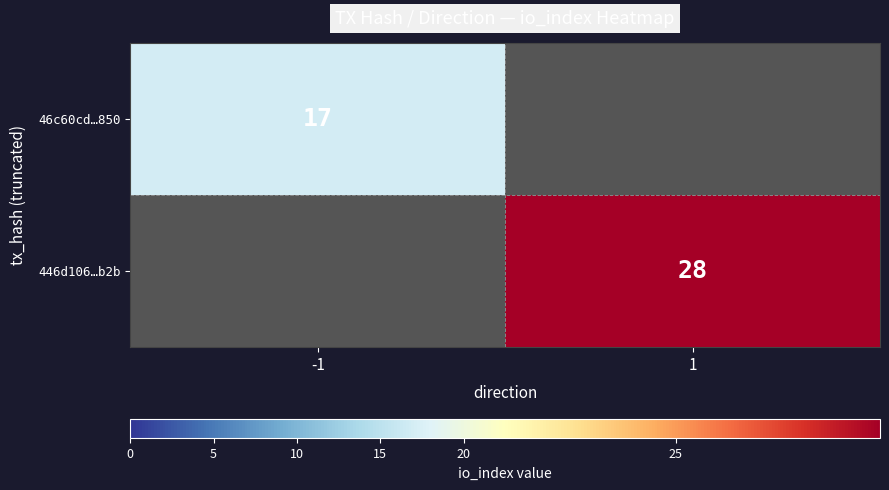

Is the value of 446d106…b2b at 1 greater than the value of 46c60cd…850 at -1?

Yes